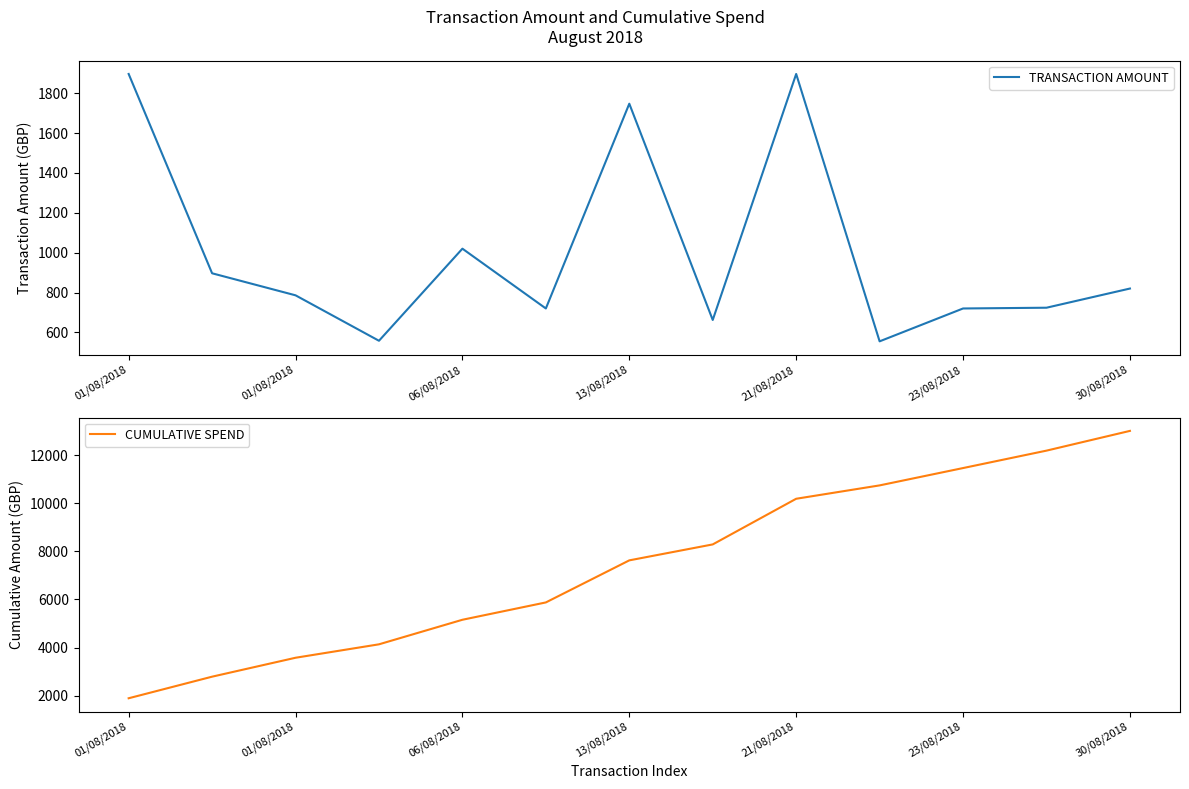

Is this an area chart (filled region under the line)?

No